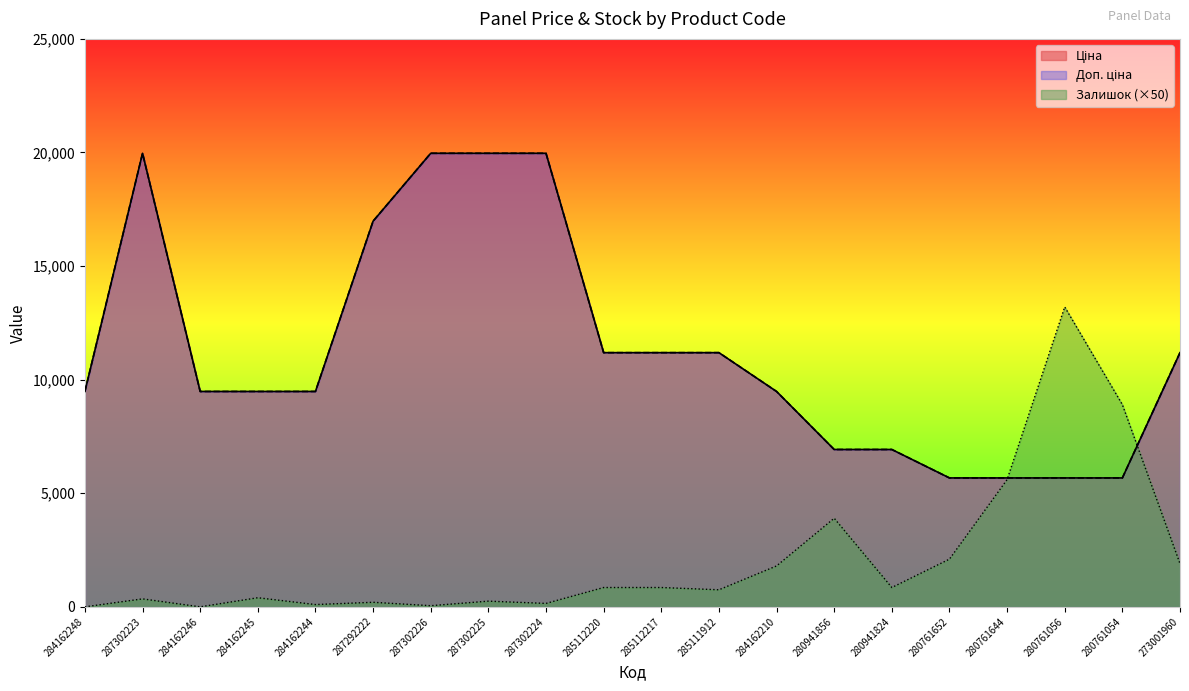

Where is Залишок nearest to the value 6600?

280761644